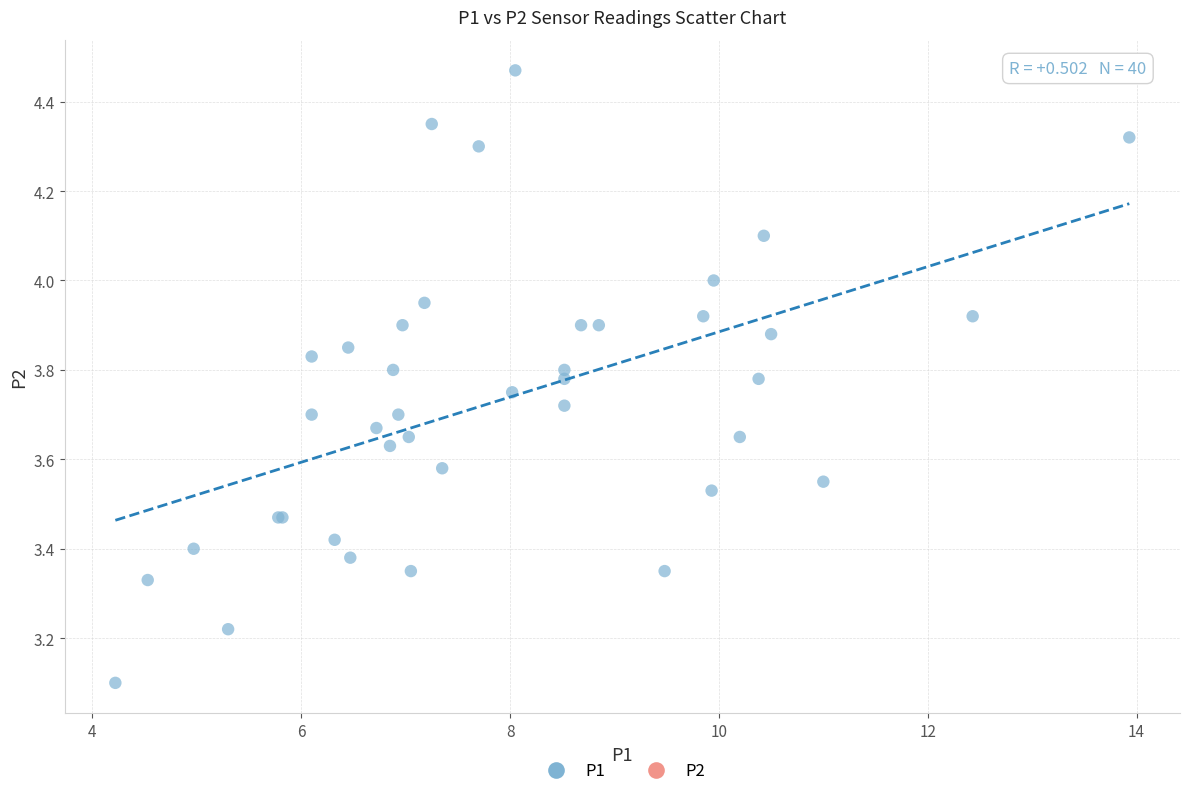

What Y value in the scatter plot is closest to 3?

3.1